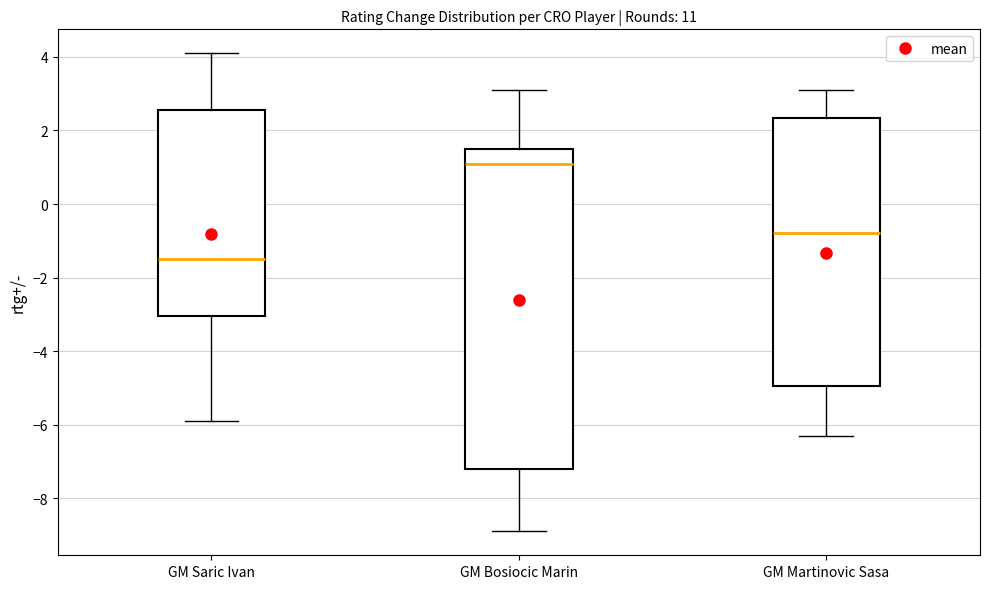

Reading left to right, read every box against the y-axis: the position of its median line, the range the box covers, and the ends of its whiskers. The values are not printed on the chart, so give them approximately, as read against the axis.

GM Saric Ivan: median -1.4, box -3.0 to 2.6, whiskers -5.8 to 4.2
GM Bosiocic Marin: median 1.2, box -7.2 to 1.6, whiskers -8.8 to 3.2
GM Martinovic Sasa: median -0.8, box -5.0 to 2.4, whiskers -6.2 to 3.2